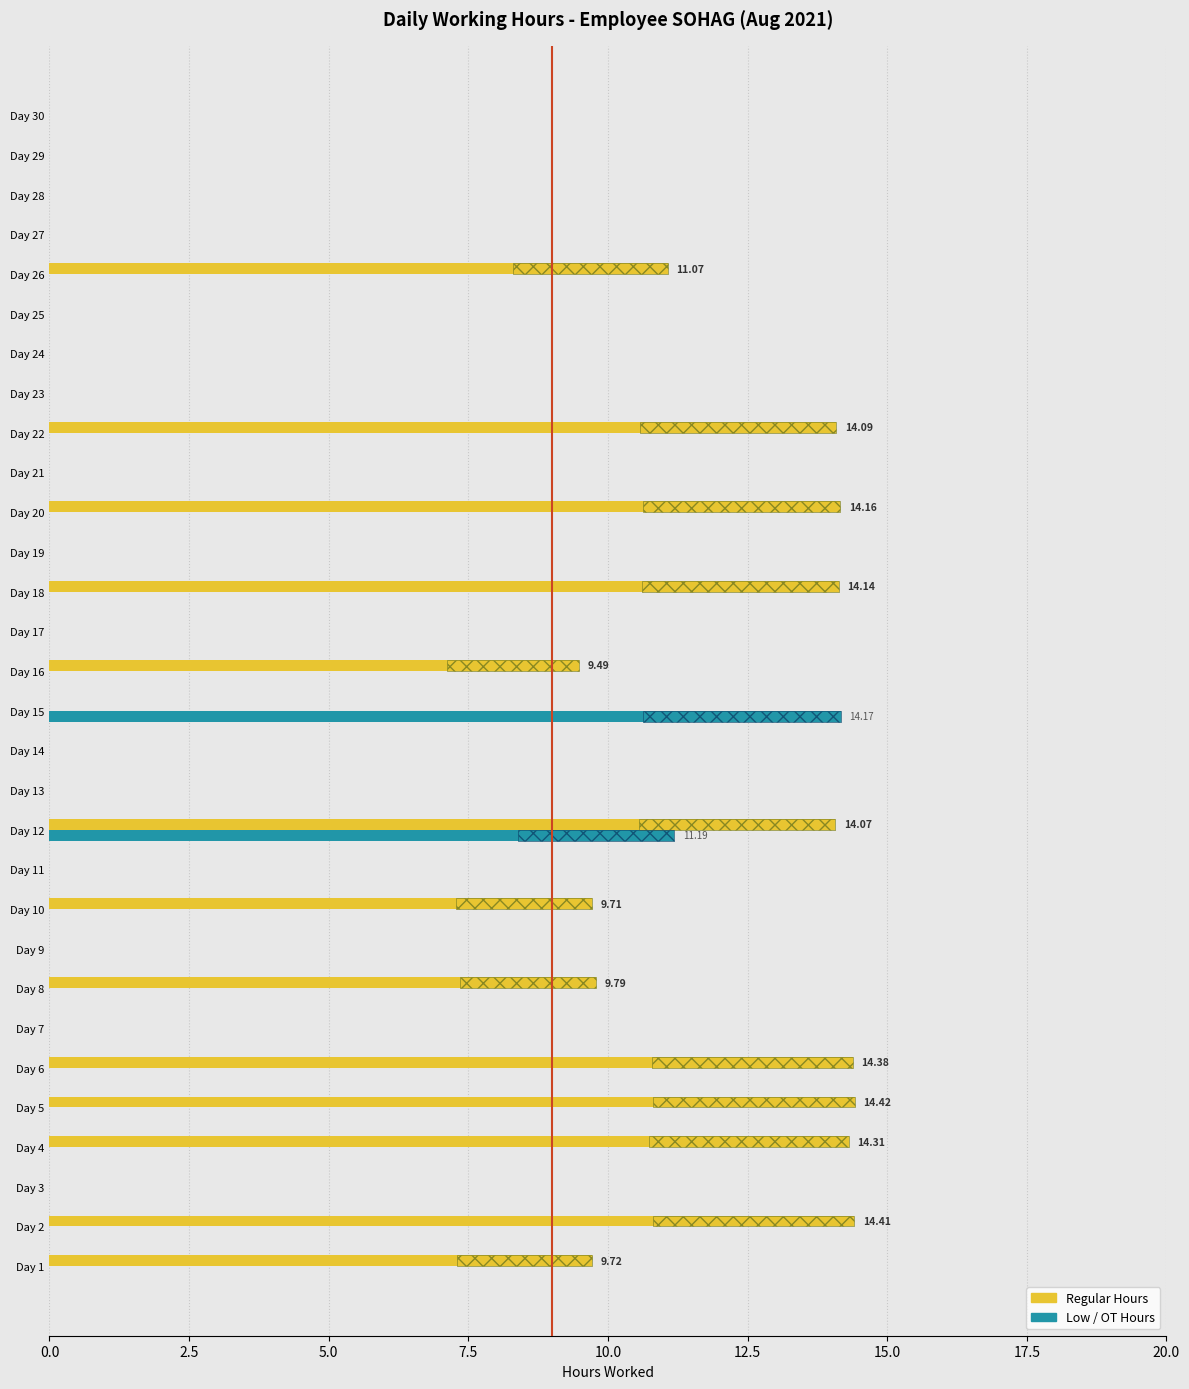

Reading left to right, extract all data points from this chart.

Regular Hours: 9.7	14.4	0.0	14.3	14.4	14.4	0.0	9.8	0.0	9.7	0.0	14.1	0.0	0.0	0.0	9.5	0.0	14.1	0.0	14.2	0.0	14.1	0.0	0.0	0.0	11.1	0.0	0.0	0.0	0.0
Low/OT Hours: 0.0	0.0	0.0	0.0	0.0	0.0	0.0	0.0	0.0	0.0	0.0	11.2	0.0	0.0	14.2	0.0	0.0	0.0	0.0	0.0	0.0	0.0	0.0	0.0	0.0	0.0	0.0	0.0	0.0	0.0